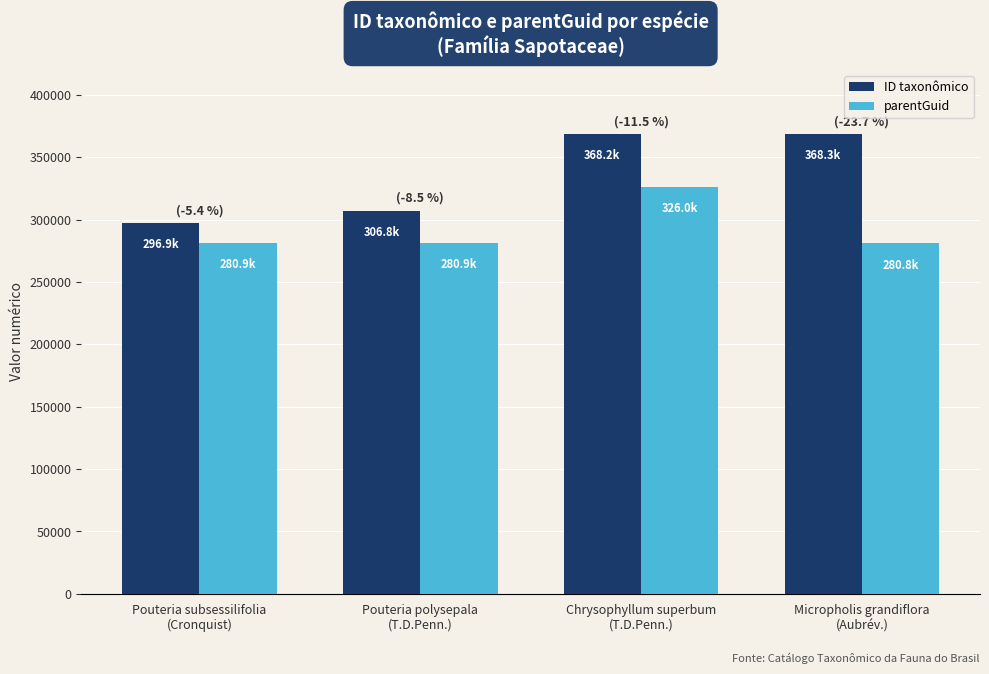

Which series has the largest range (max minus min)?

ID taxonômico